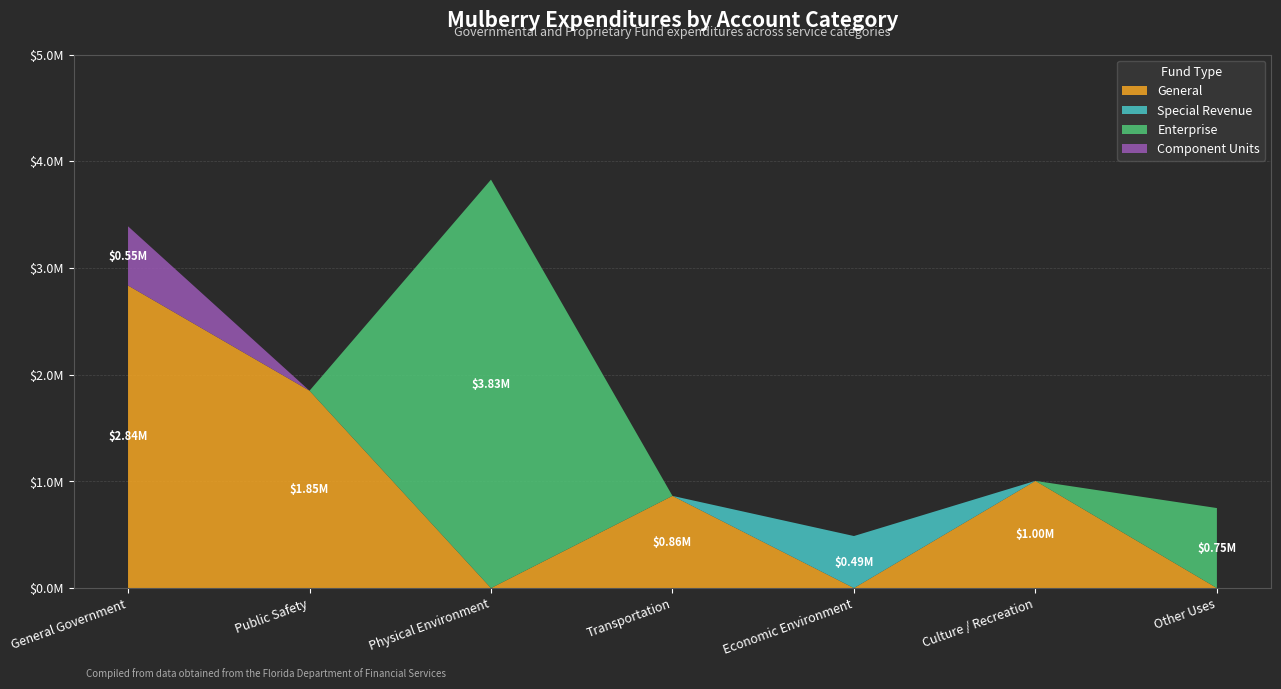

Reading left to right, what are all the values shown in this chart?

General: 2835924	1849935	0	864043	0	1004662	0
Special Revenue: 0	0	0	0	487772	0	0
Enterprise: 0	0	3828233	0	0	0	750000
Component Units: 554657	0	0	0	0	0	0